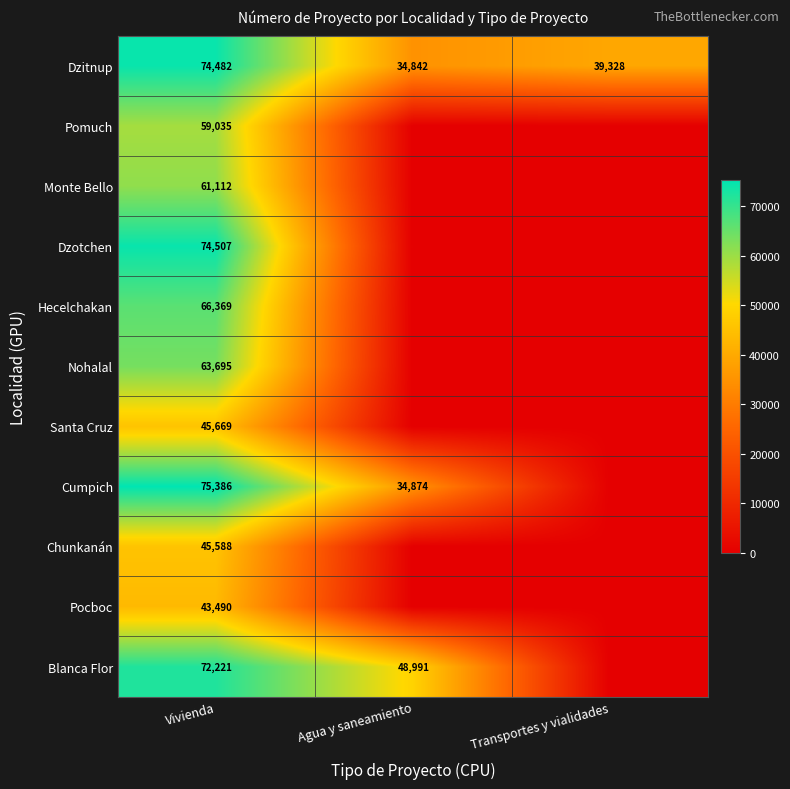

Is it true that Chunkanán equals 78989 at Vivienda?

False